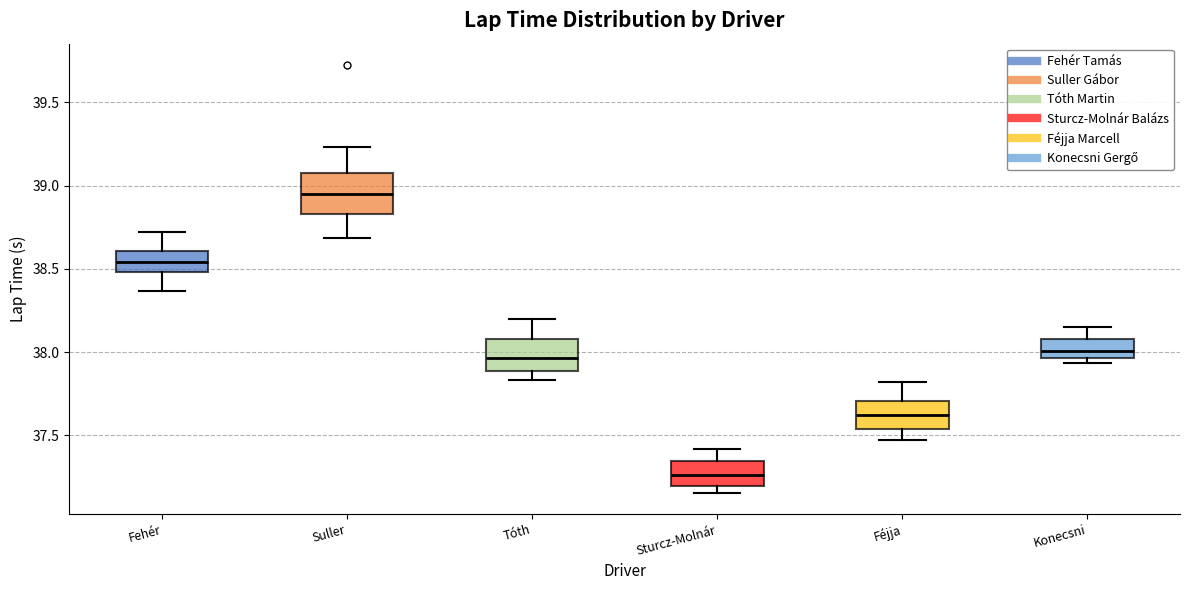

Where is the upper edge of the box for Suller on the y-axis? The values are not printed on the chart, so give them approximately, as read against the axis.

39.05